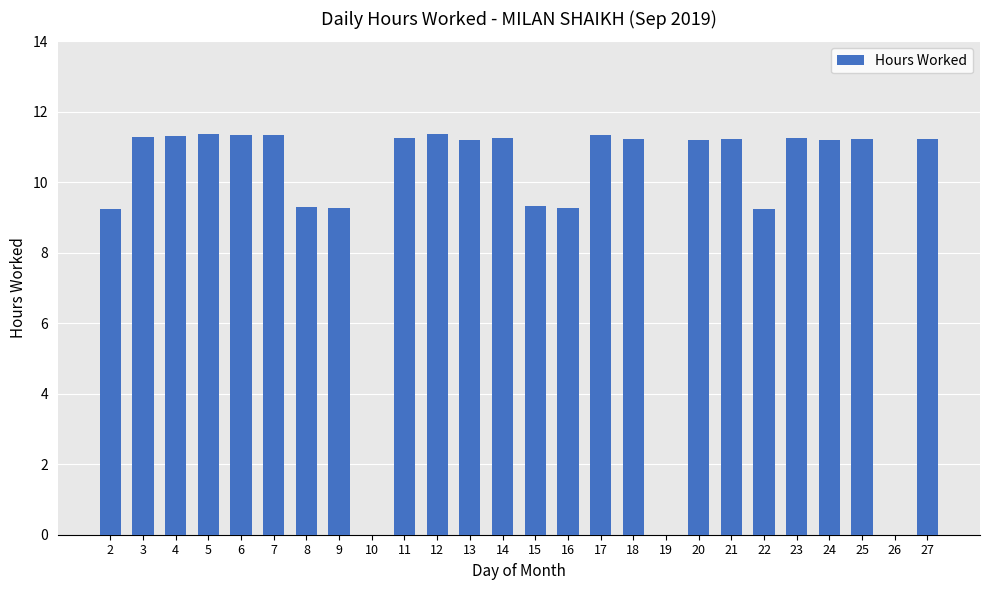

Where does the data first go above 11?

3